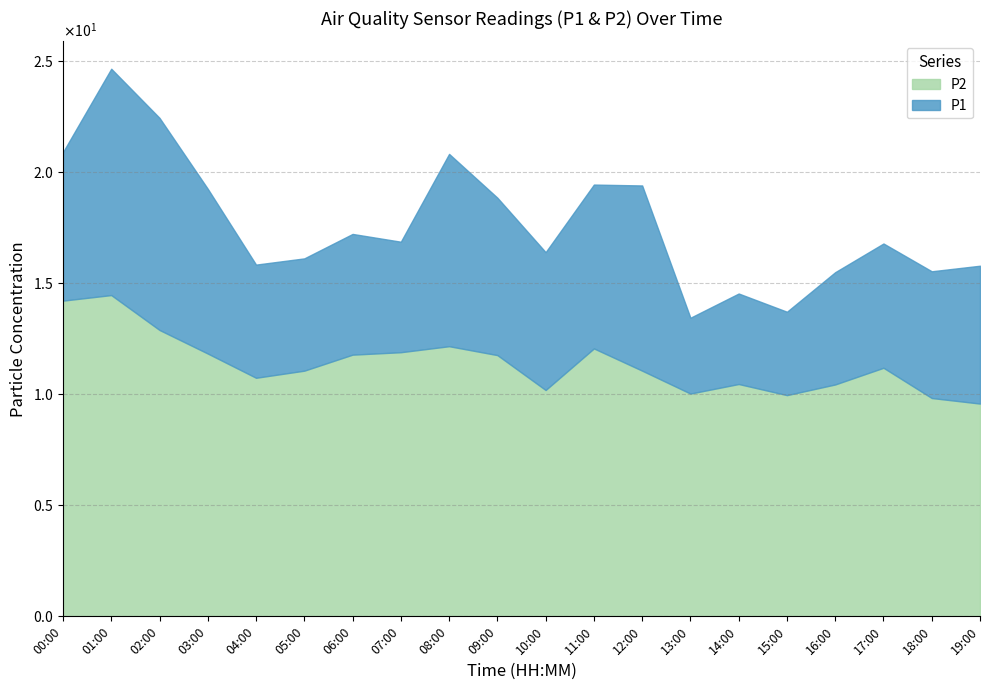

What value does the P1 series have at 00:00?

20.9